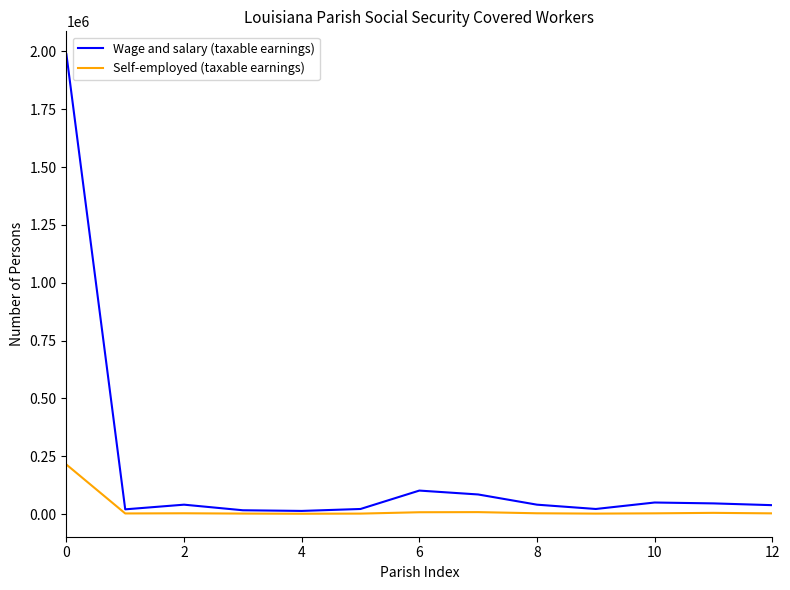

What is the maximum value for Self-employed (taxable earnings)?

214227